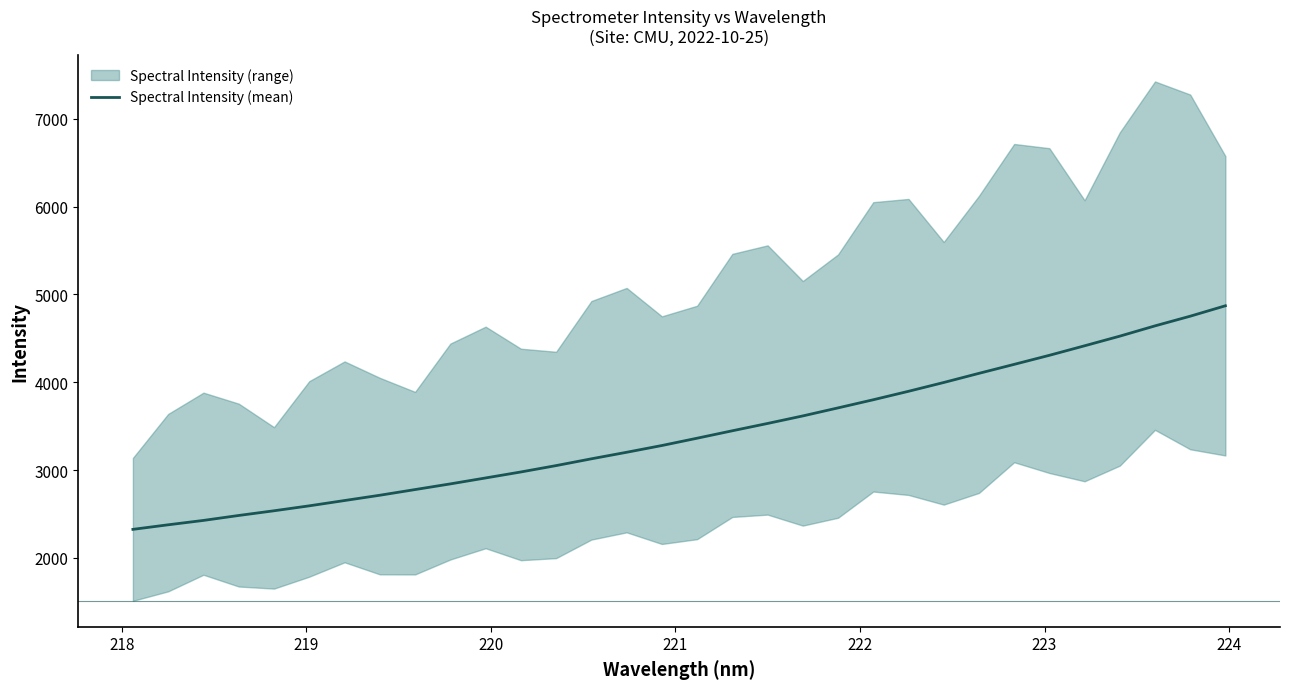

What is the maximum value for Spectral Intensity (mean)?

4870.8